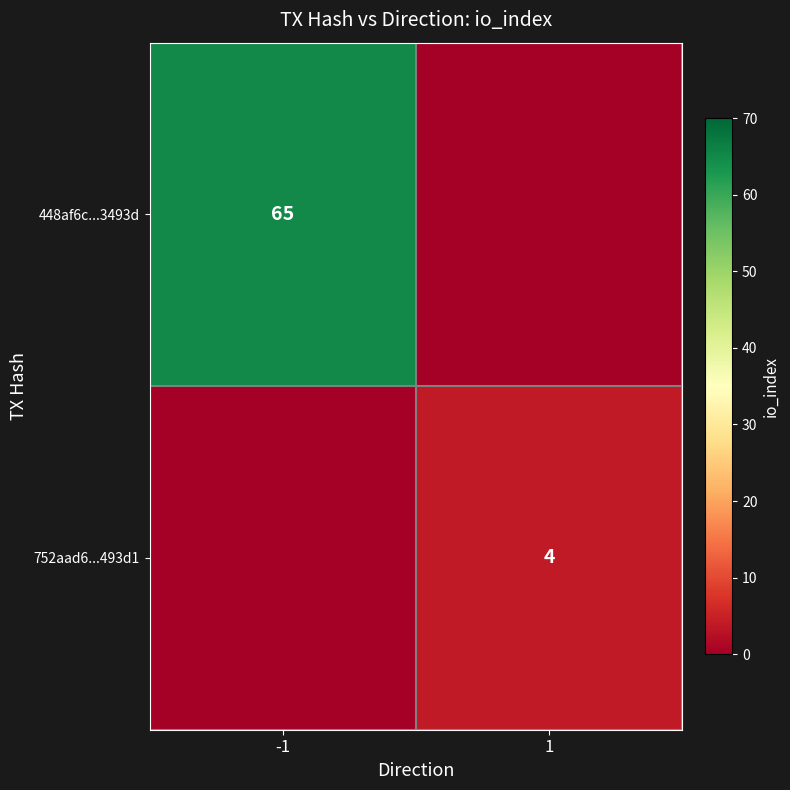

What is the spread (max minus min) of values at 1?

4